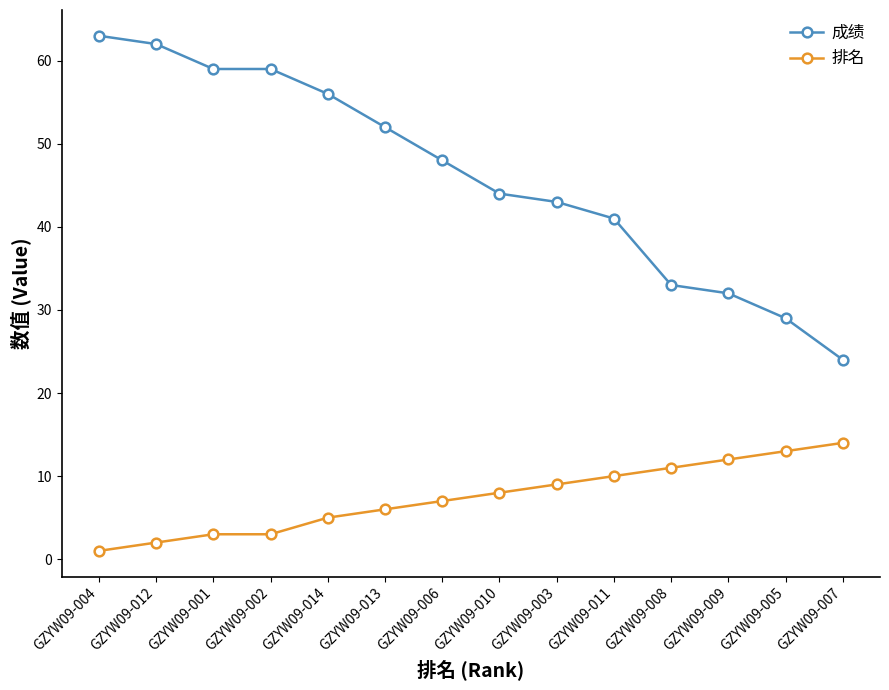

List the series in order of their overall mean, highest first.

成绩, 排名